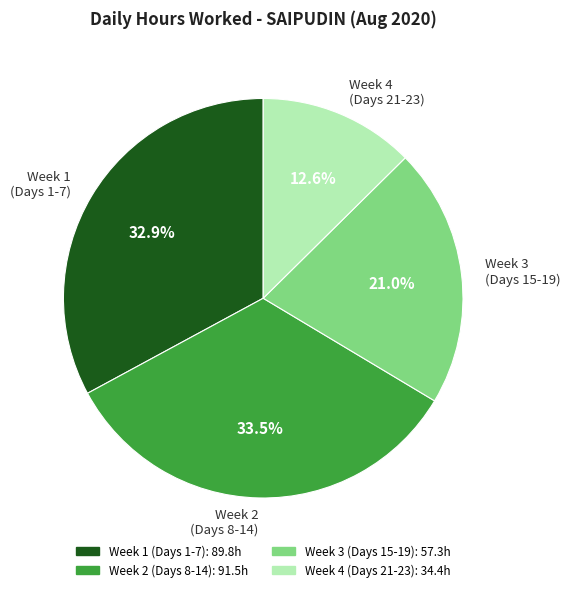

How many segments does this pie chart have?

4